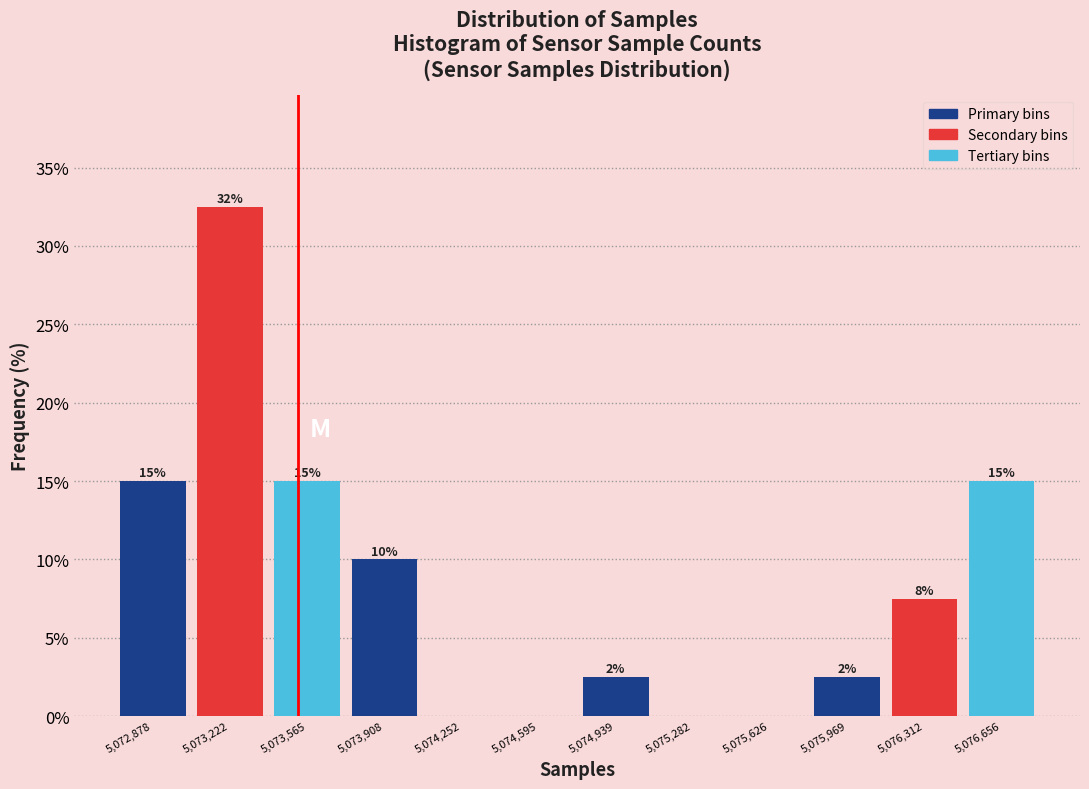

Over which range of the x-axis is the bar tallest?

5073050 to 5073400